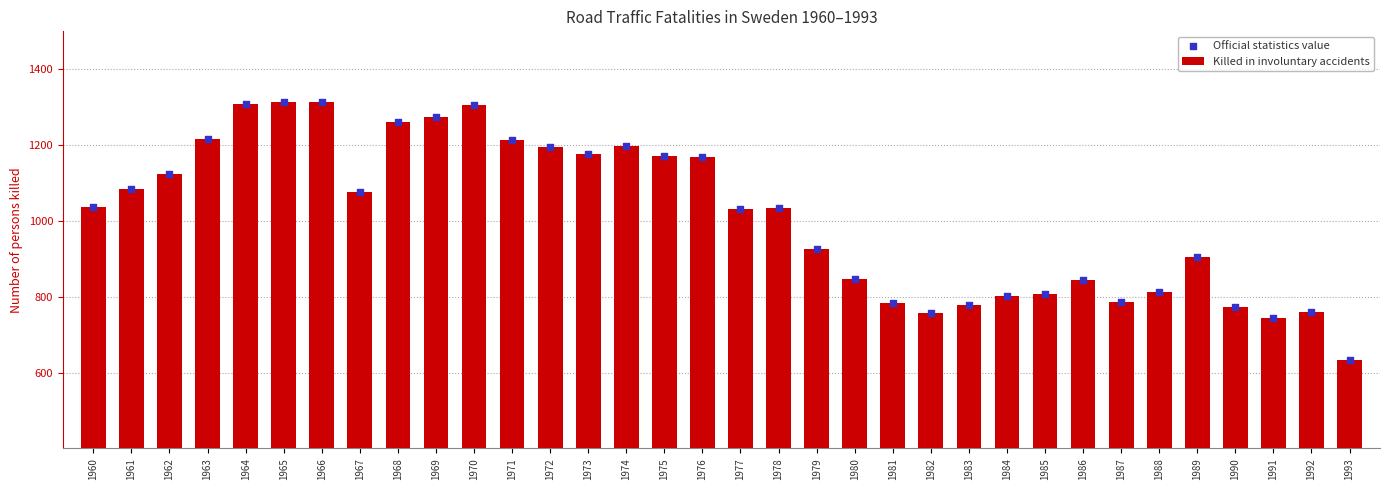

Which series reaches the minimum Y coordinate?

Killed in involuntary accidents